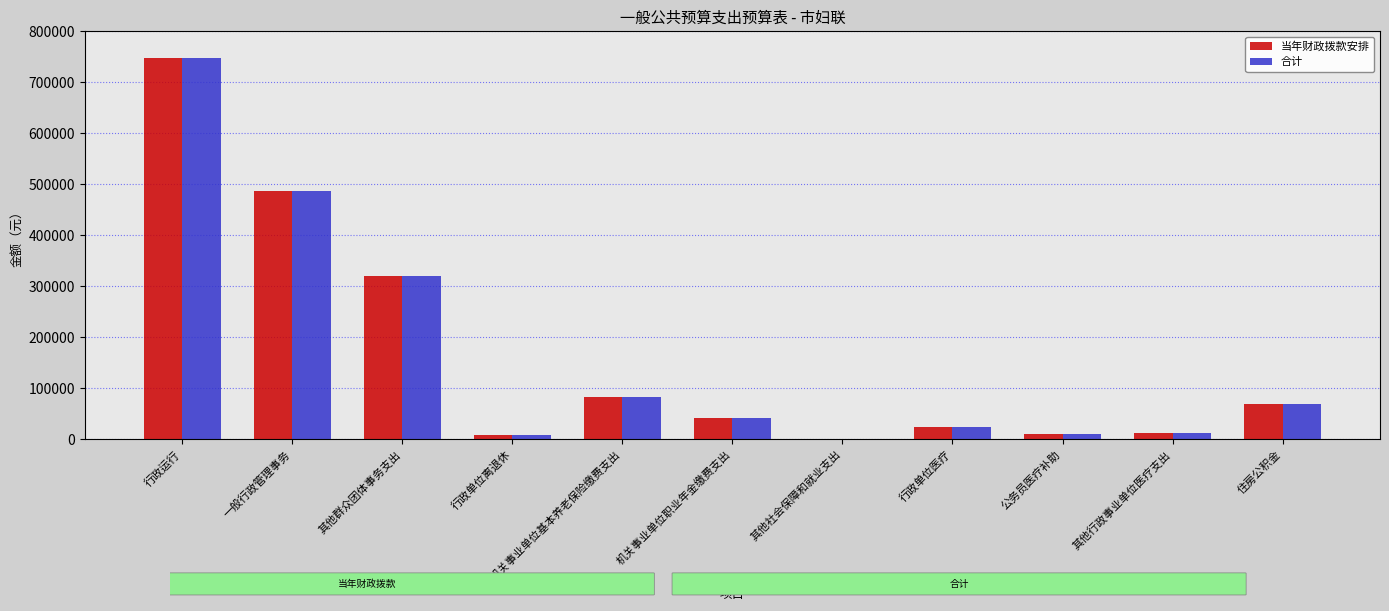

Is the value of 合计 at 其他群众团体事务支出 greater than the value of 当年财政拨款安排 at 公务员医疗补助?

Yes